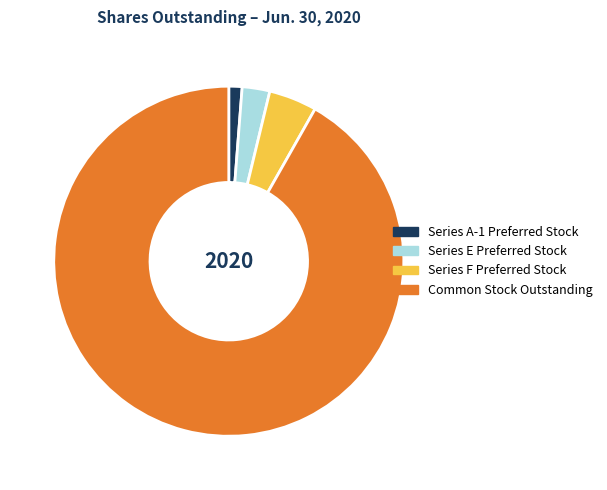

The Series F Preferred Stock slice represents 4% of the pie. True or false?

True